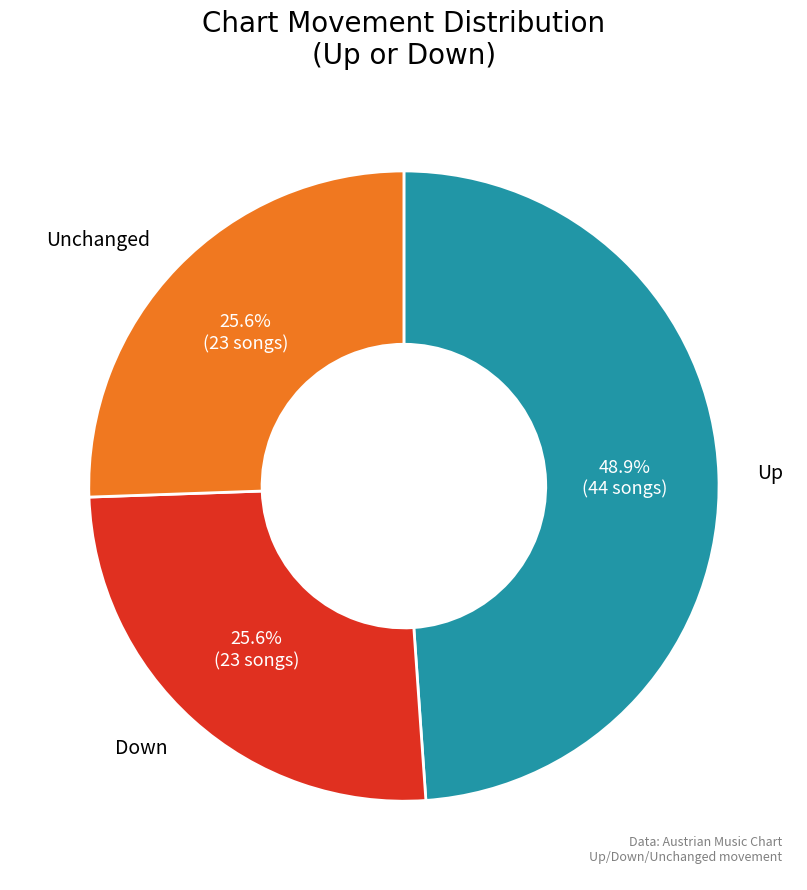

Is there a majority slice in this chart?

No